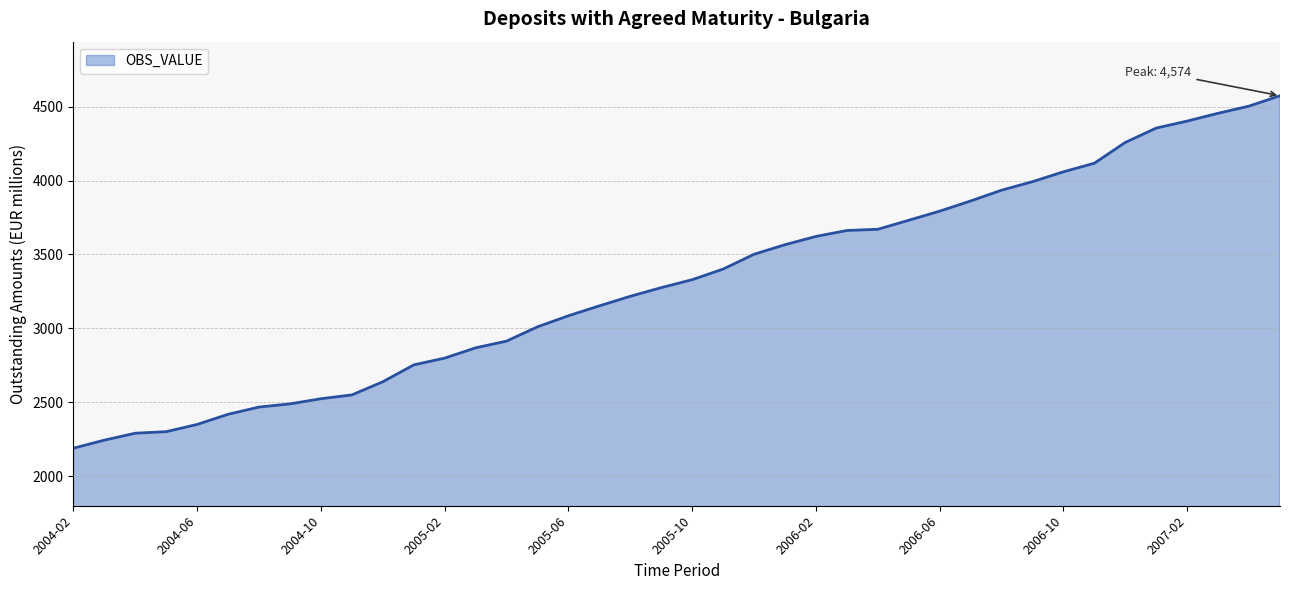

True or false: the data shows 5266.4 at 15.

False